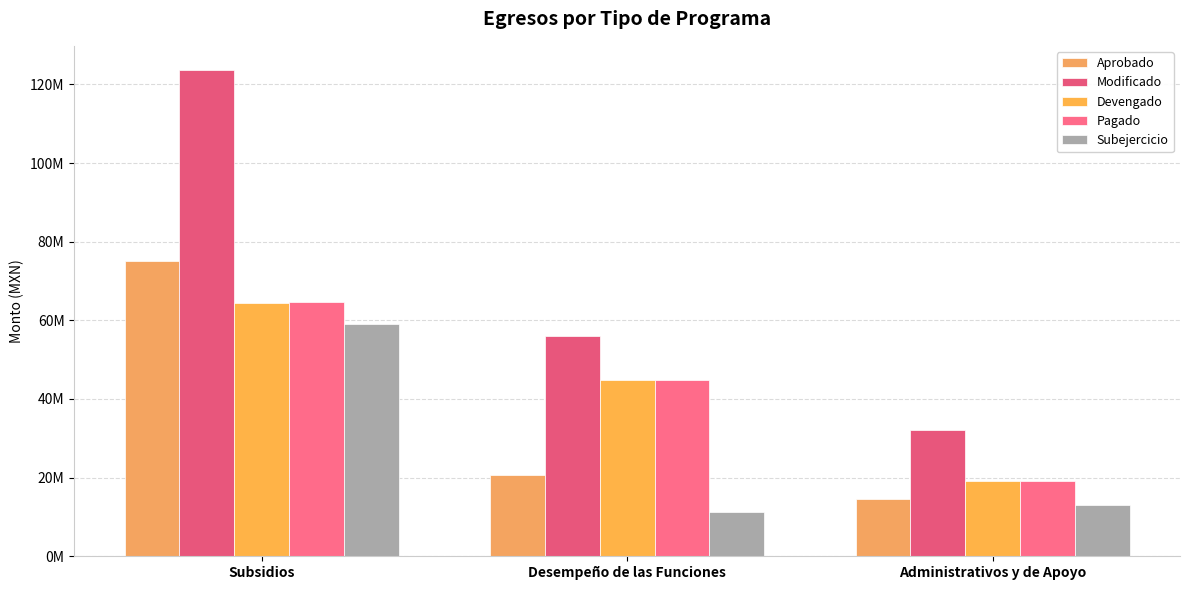

Are the bars horizontal?

No